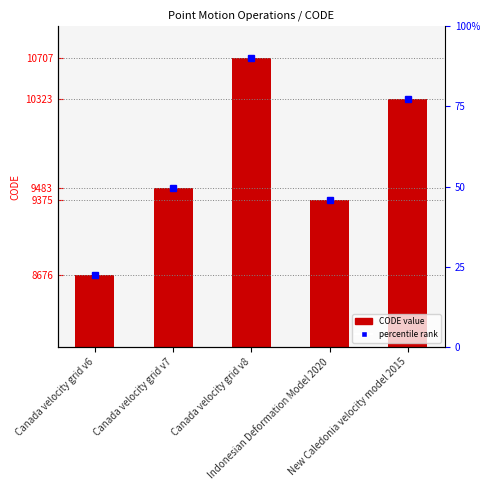

List the labels in order of value, largest first.

Canada velocity grid v8, New Caledonia velocity model 2015, Canada velocity grid v7, Indonesian Deformation Model 2020, Canada velocity grid v6